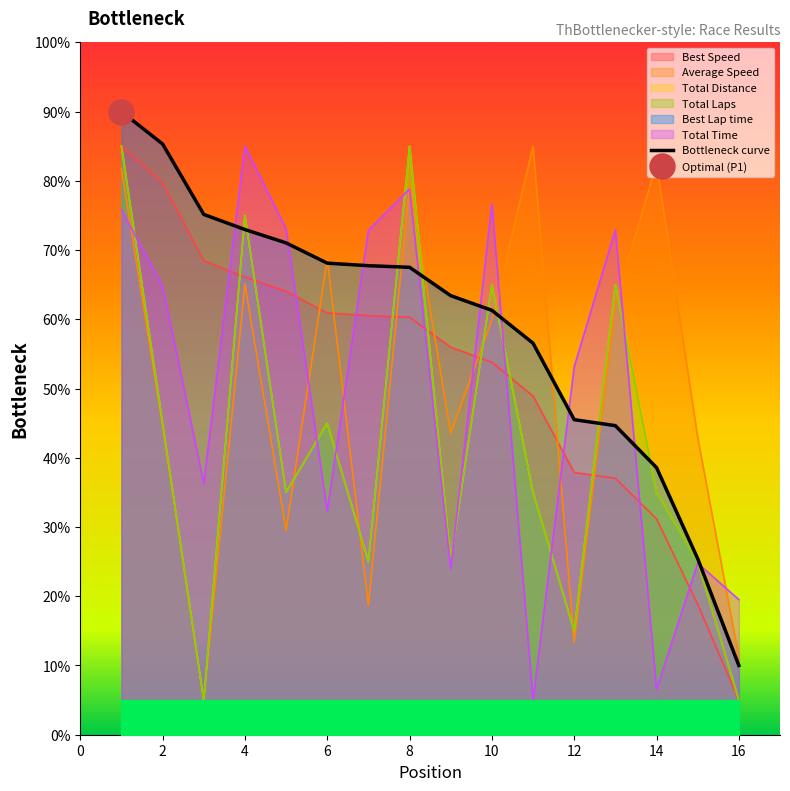

Reading left to right, list all the values displayed in this chart.

Total Time: 1=75.8	2=64.9	3=36.3	4=85.0	5=73.1	6=32.3	7=72.9	8=78.8	9=24.0	10=76.6	11=5.0	12=53.2	13=72.9	14=6.6	15=24.8	16=19.5
Best Lap time: 1=90.0	2=85.3	3=75.1	4=73.0	5=71.0	6=68.1	7=67.7	8=67.5	9=63.4	10=61.3	11=56.5	12=45.5	13=44.6	14=38.6	15=25.4	16=10.0
Best Speed: 1=85.0	2=79.7	3=68.5	4=66.1	5=64.0	6=60.9	7=60.5	8=60.3	9=56.0	10=53.8	11=48.9	12=37.9	13=37.0	14=31.2	15=18.8	16=5.0
Average Speed: 1=81.8	2=44.6	3=5.0	4=65.1	5=29.5	6=68.7	7=18.7	8=79.5	9=43.5	10=59.9	11=85.0	12=13.4	13=62.3	14=82.5	15=42.9	16=11.2
Total Laps: 1=85.0	2=45.0	3=5.0	4=75.0	5=35.0	6=45.0	7=25.0	8=85.0	9=25.0	10=65.0	11=35.0	12=15.0	13=65.0	14=35.0	15=25.0	16=5.0
Total Distance: 1=85.0	2=45.0	3=5.0	4=75.0	5=35.0	6=45.0	7=25.0	8=85.0	9=25.0	10=65.0	11=35.0	12=15.0	13=65.0	14=35.0	15=25.0	16=5.0